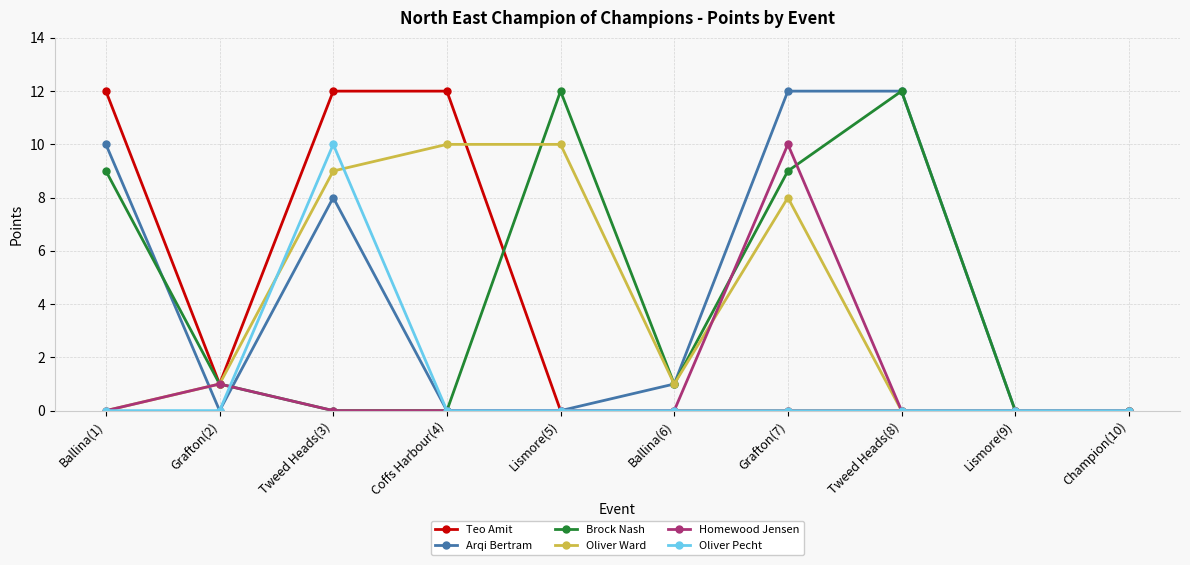

Which series changed the most between Grafton(7) and Champion(10)?

Arqi Bertram